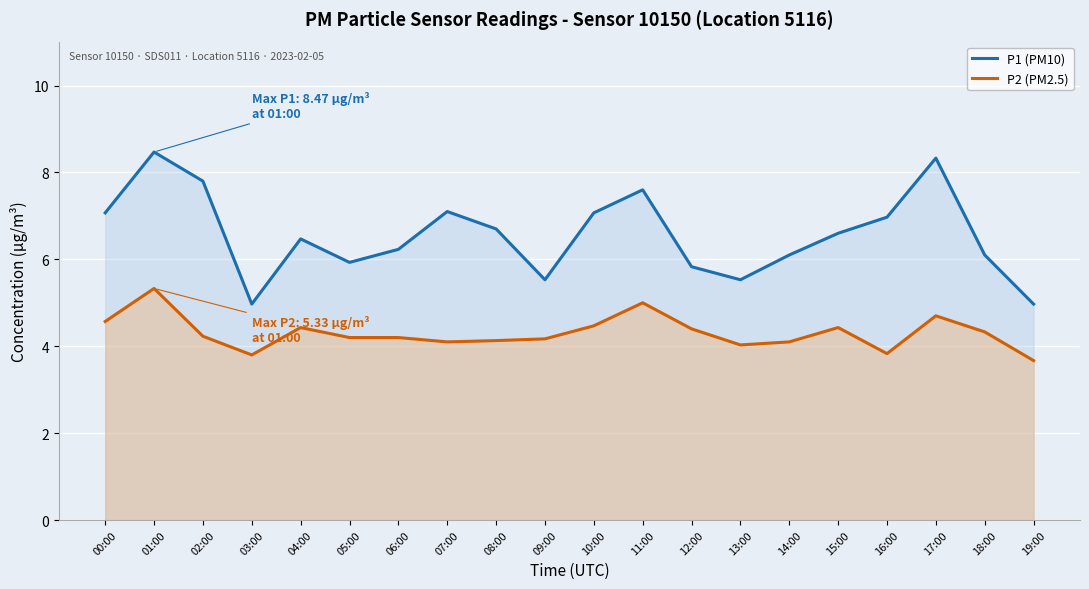

At which label does P1 (PM10) first exceed 6?

00:00